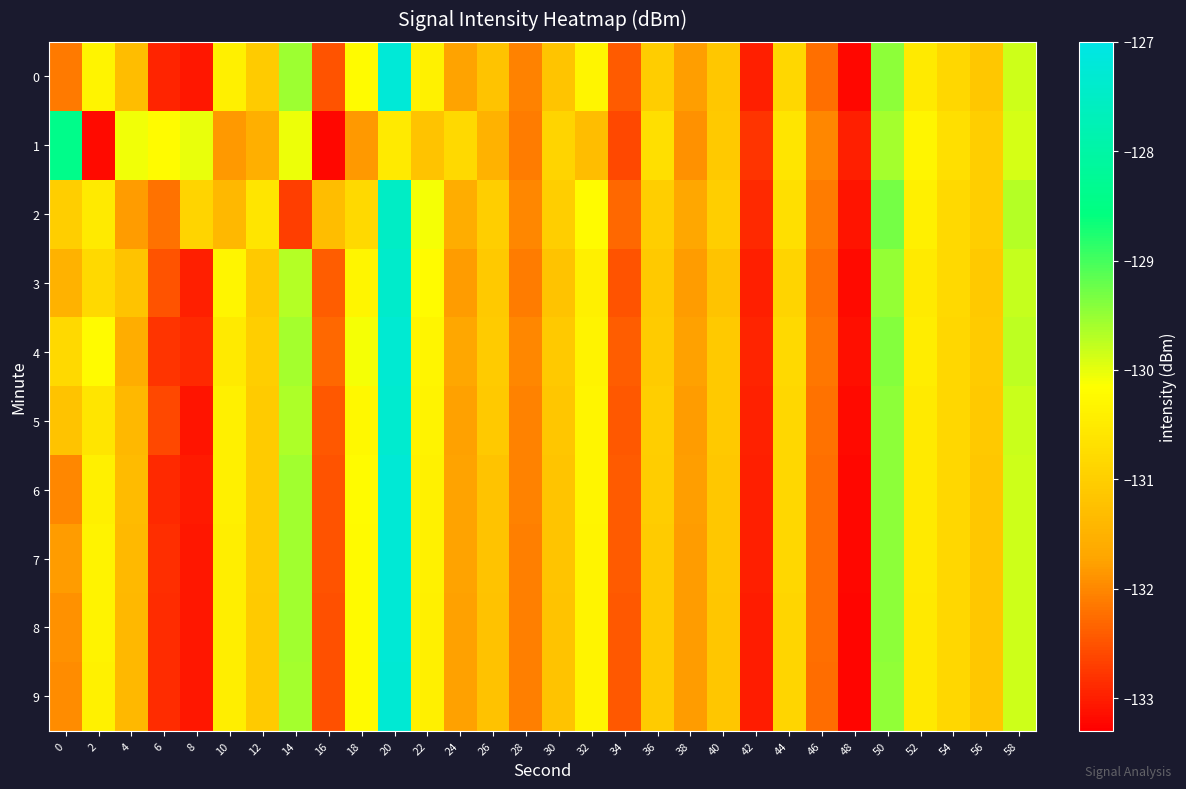

Reading left to right, transcribe all the data shown in this chart.

0: 0=-132.1	2=-130.3	4=-131.3	6=-132.9	8=-133.1	10=-130.4	12=-131.1	14=-129.6	16=-132.5	18=-130.2	20=-127.2	22=-130.4	24=-131.7	26=-131.2	28=-132.1	30=-131.2	32=-130.3	34=-132.4	36=-131.0	38=-131.8	40=-131.1	42=-133.0	44=-130.8	46=-132.2	48=-133.2	50=-129.4	52=-130.5	54=-130.8	56=-131.1	58=-129.8
1: 0=-128.4	2=-133.2	4=-130.1	6=-130.2	8=-130.0	10=-131.8	12=-131.5	14=-130.0	16=-133.2	18=-131.8	20=-130.5	22=-131.2	24=-130.8	26=-131.5	28=-132.1	30=-130.9	32=-131.3	34=-132.6	36=-130.7	38=-131.9	40=-131.1	42=-132.8	44=-130.6	46=-132.0	48=-133.0	50=-129.6	52=-130.3	54=-130.7	56=-131.0	58=-129.9
2: 0=-131.0	2=-130.5	4=-131.8	6=-132.2	8=-130.9	10=-131.4	12=-130.6	14=-132.7	16=-131.3	18=-130.8	20=-127.5	22=-130.1	24=-131.6	26=-131.0	28=-132.0	30=-131.0	32=-130.2	34=-132.3	36=-131.0	38=-131.7	40=-131.0	42=-132.9	44=-130.7	46=-132.1	48=-133.1	50=-129.3	52=-130.4	54=-130.8	56=-131.0	58=-129.7
3: 0=-131.5	2=-130.8	4=-131.2	6=-132.5	8=-133.0	10=-130.3	12=-131.1	14=-129.7	16=-132.4	18=-130.3	20=-127.4	22=-130.2	24=-131.8	26=-131.1	28=-132.1	30=-131.2	32=-130.4	34=-132.5	36=-131.1	38=-131.8	40=-131.2	42=-133.0	44=-130.9	46=-132.2	48=-133.2	50=-129.5	52=-130.5	54=-130.8	56=-131.1	58=-129.8
4: 0=-130.8	2=-130.2	4=-131.6	6=-132.8	8=-132.9	10=-130.5	12=-131.0	14=-129.6	16=-132.3	18=-130.1	20=-127.3	22=-130.3	24=-131.7	26=-131.1	28=-132.0	30=-131.1	32=-130.3	34=-132.4	36=-131.1	38=-131.8	40=-131.1	42=-132.9	44=-130.8	46=-132.2	48=-133.2	50=-129.4	52=-130.4	54=-130.8	56=-131.1	58=-129.8
5: 0=-131.2	2=-130.6	4=-131.4	6=-132.6	8=-133.1	10=-130.4	12=-131.1	14=-129.7	16=-132.4	18=-130.2	20=-127.3	22=-130.3	24=-131.8	26=-131.1	28=-132.1	30=-131.2	32=-130.3	34=-132.4	36=-131.0	38=-131.8	40=-131.1	42=-133.0	44=-130.8	46=-132.2	48=-133.2	50=-129.4	52=-130.5	54=-130.8	56=-131.1	58=-129.8
6: 0=-132.0	2=-130.4	4=-131.3	6=-132.9	8=-133.1	10=-130.4	12=-131.1	14=-129.6	16=-132.5	18=-130.2	20=-127.2	22=-130.4	24=-131.7	26=-131.2	28=-132.1	30=-131.2	32=-130.3	34=-132.4	36=-131.0	38=-131.8	40=-131.1	42=-133.0	44=-130.8	46=-132.2	48=-133.2	50=-129.4	52=-130.5	54=-130.8	56=-131.1	58=-129.8
7: 0=-131.8	2=-130.3	4=-131.4	6=-132.8	8=-133.1	10=-130.4	12=-131.1	14=-129.6	16=-132.5	18=-130.2	20=-127.3	22=-130.4	24=-131.7	26=-131.2	28=-132.1	30=-131.2	32=-130.3	34=-132.4	36=-131.0	38=-131.8	40=-131.1	42=-133.0	44=-130.9	46=-132.2	48=-133.2	50=-129.5	52=-130.5	54=-130.8	56=-131.1	58=-129.8
8: 0=-131.9	2=-130.4	4=-131.4	6=-132.9	8=-133.1	10=-130.4	12=-131.1	14=-129.6	16=-132.5	18=-130.2	20=-127.3	22=-130.4	24=-131.8	26=-131.2	28=-132.1	30=-131.2	32=-130.3	34=-132.4	36=-131.1	38=-131.8	40=-131.1	42=-133.0	44=-130.9	46=-132.2	48=-133.2	50=-129.5	52=-130.5	54=-130.8	56=-131.1	58=-129.8
9: 0=-131.9	2=-130.4	4=-131.4	6=-132.9	8=-133.1	10=-130.4	12=-131.1	14=-129.6	16=-132.5	18=-130.2	20=-127.3	22=-130.4	24=-131.8	26=-131.2	28=-132.1	30=-131.2	32=-130.3	34=-132.4	36=-131.1	38=-131.8	40=-131.1	42=-133.0	44=-130.9	46=-132.2	48=-133.2	50=-129.5	52=-130.5	54=-130.8	56=-131.1	58=-129.8